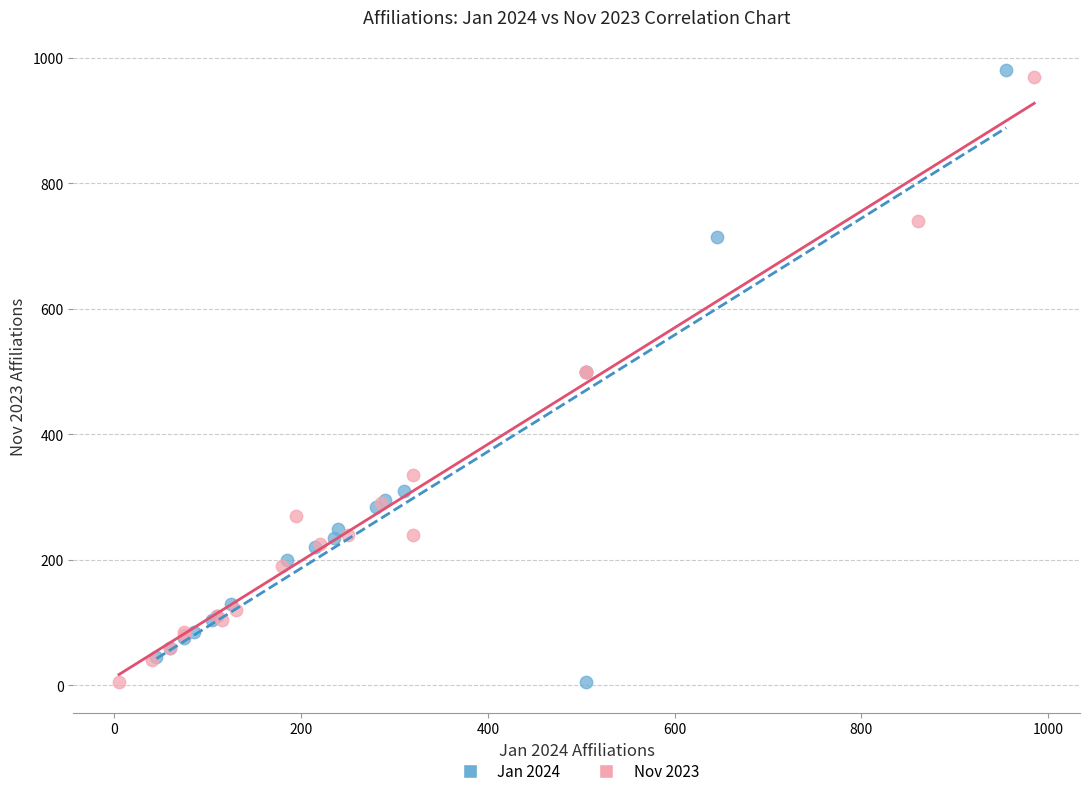

Which series has the largest Y range (max minus min)?

Jan 2024